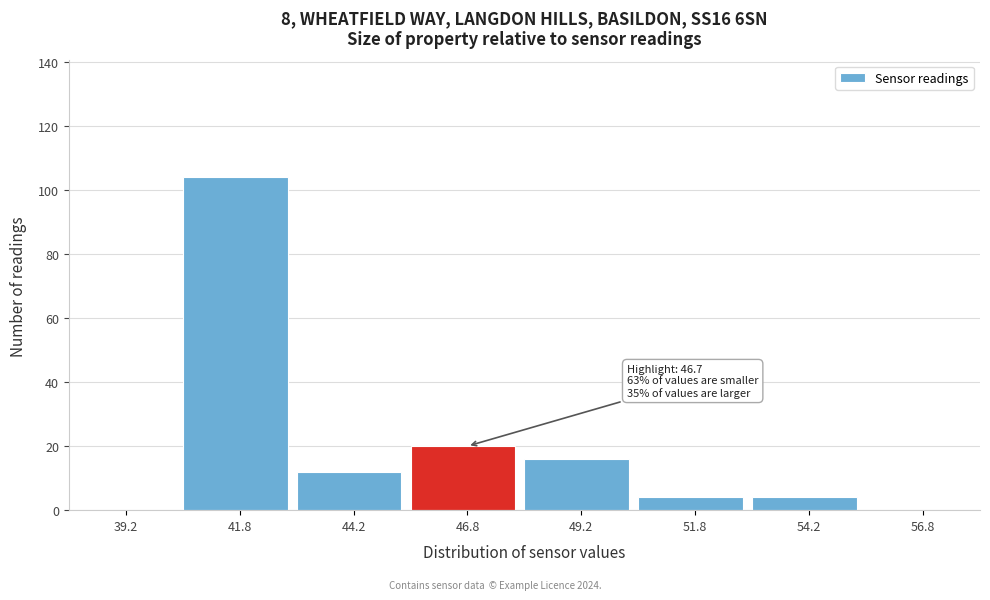

Over which range of the x-axis is the bar tallest?

40.5 to 43.0